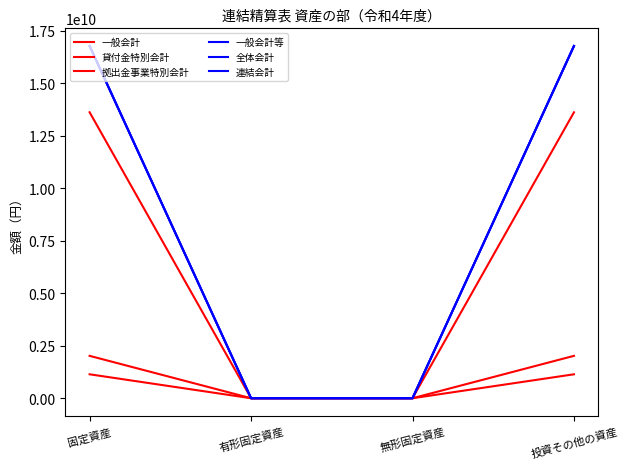

Which series changed the most between 固定資産 and 投資その他の資産?

一般会計